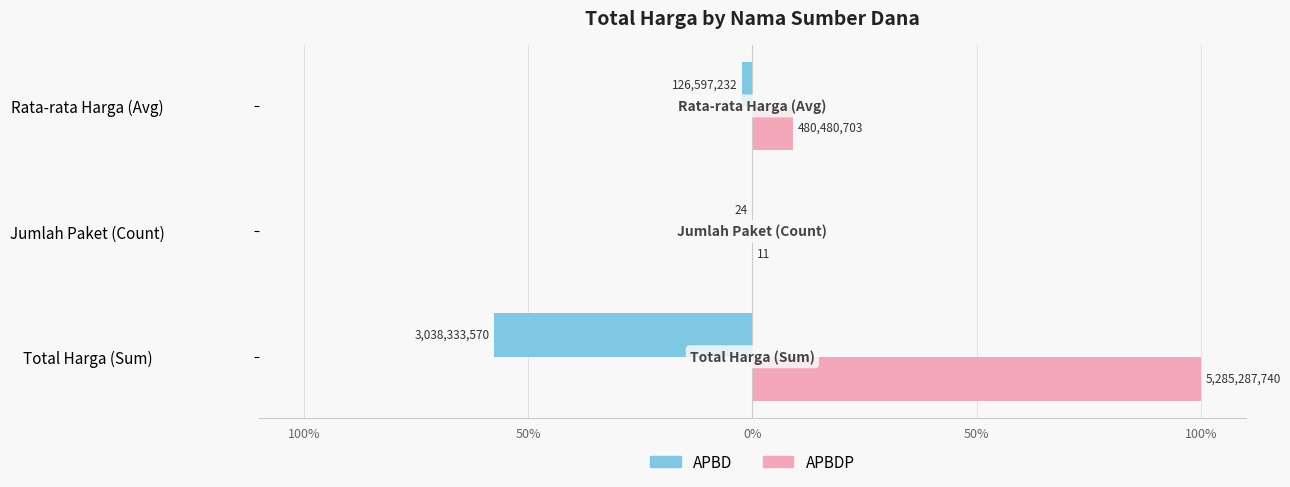

What is the maximum value for APBDP?

100.0